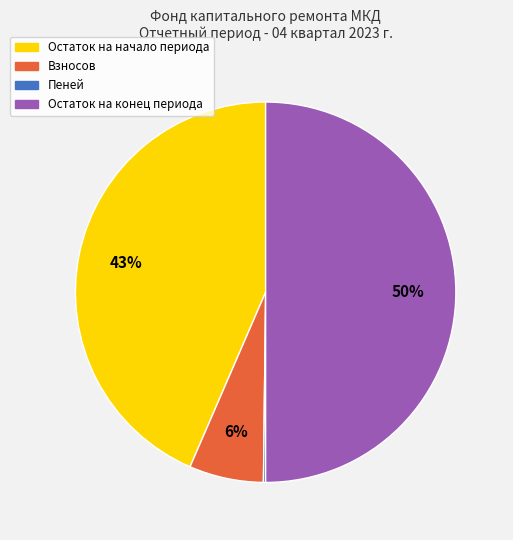

To the nearest percent, what is the average slice percentage?

25%